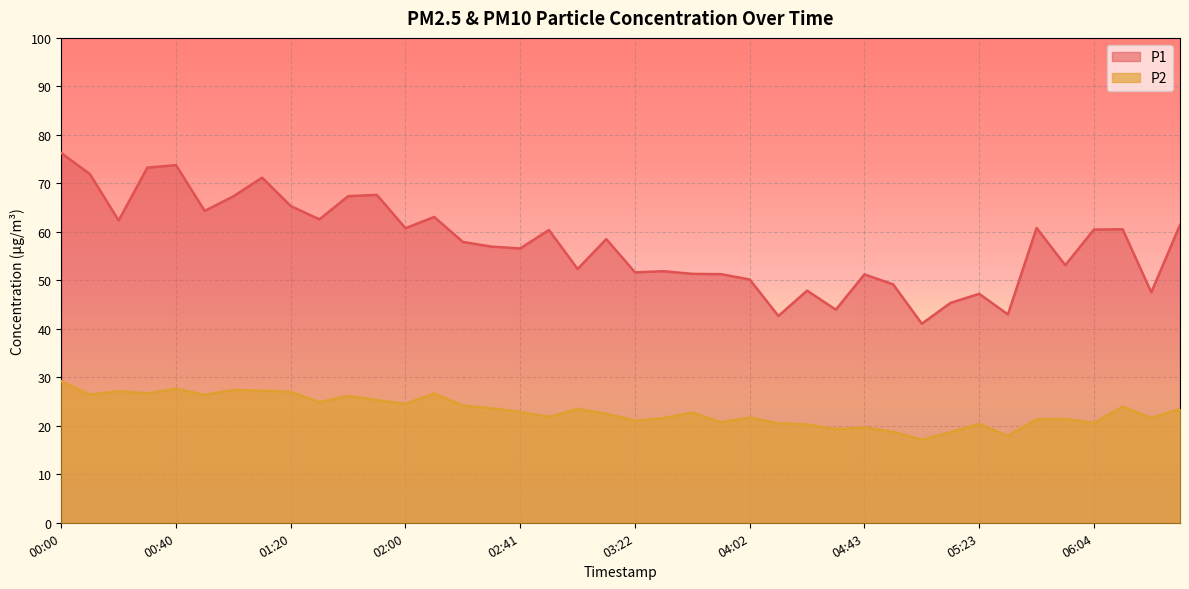

At which category is the sum across all series the highest?

00:00